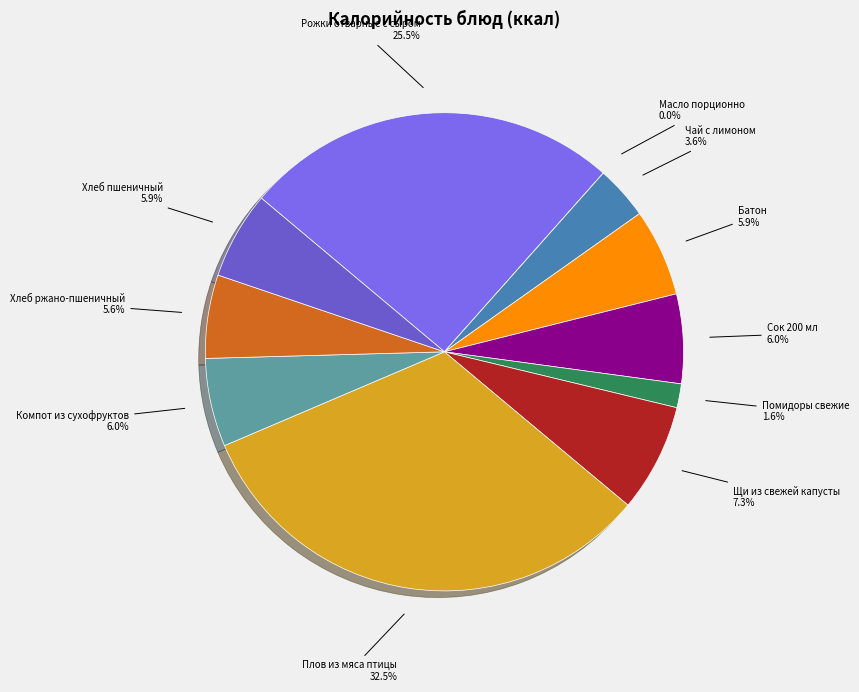

Is the sum of Сок 200 мл and Плов из мяса птицы greater than half?

No